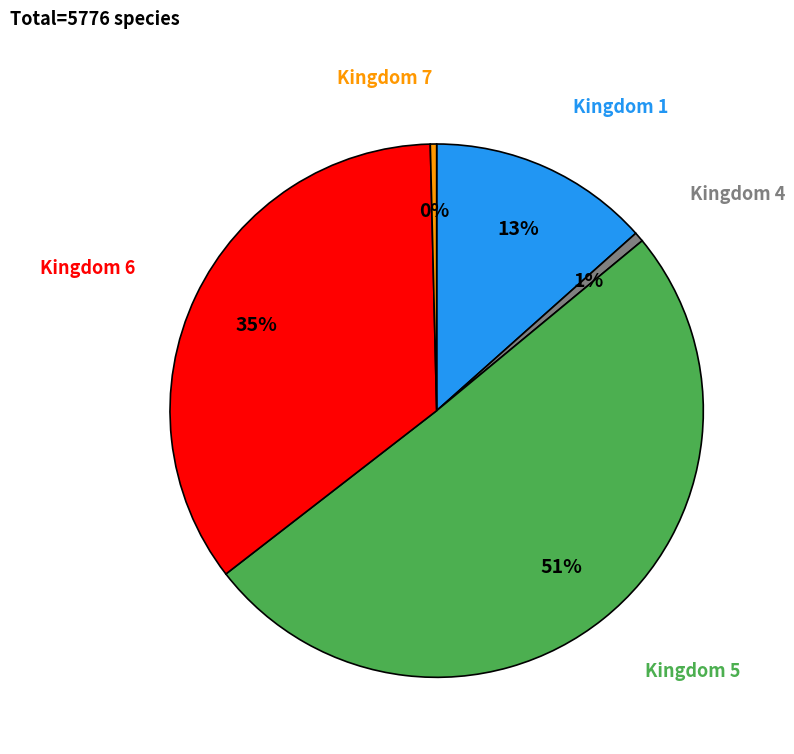

Is there any slice that represents more than half of the pie?

Yes